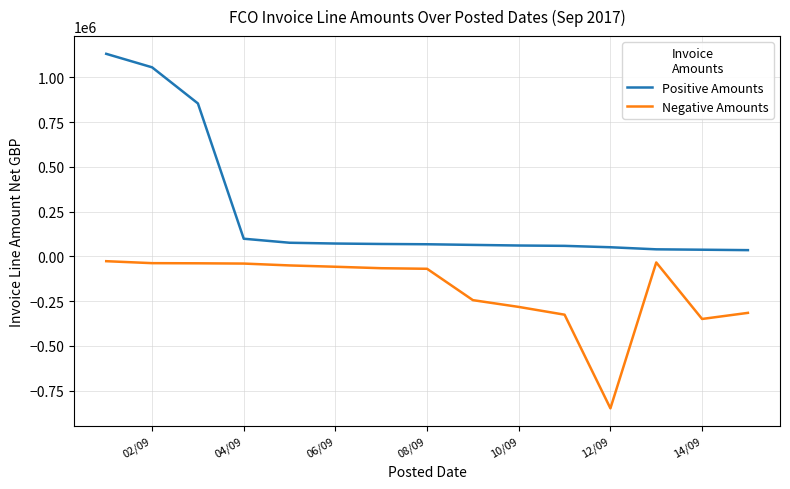

True or false: Negative Amounts and Positive Amounts cross at least once.

False